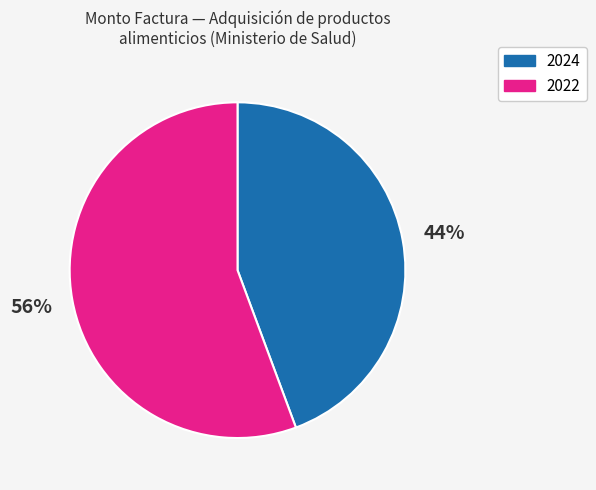

How many segments does this pie chart have?

2